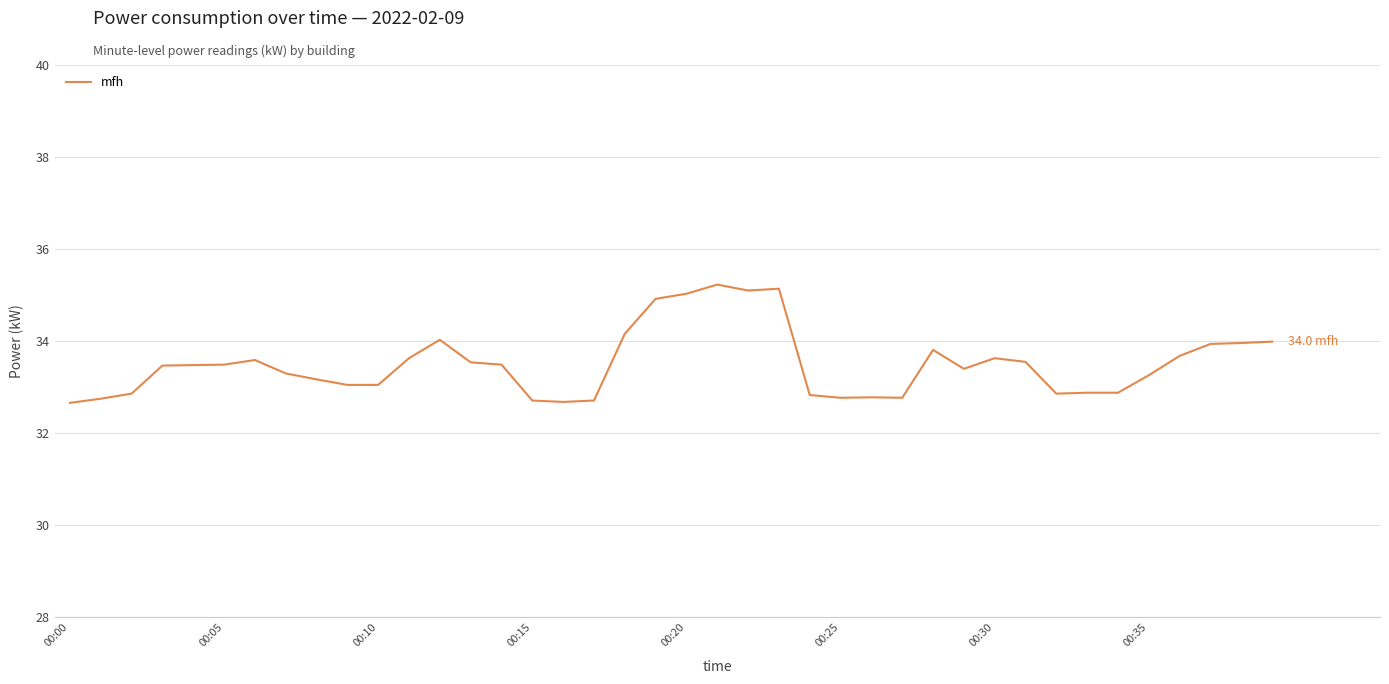

How many values exceed 33?

27